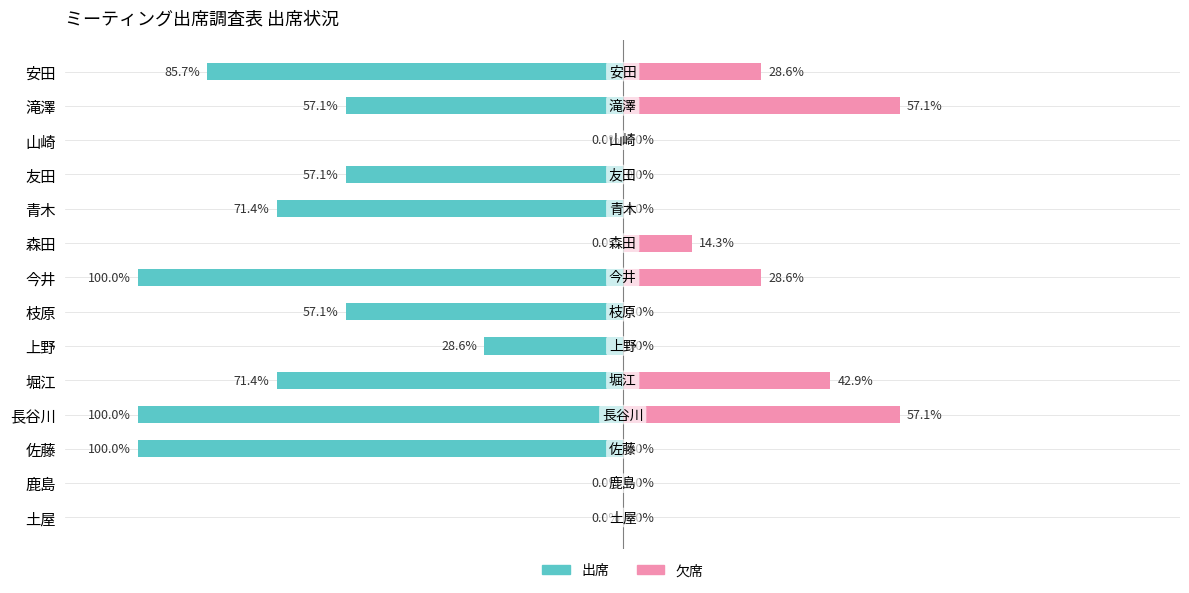

The 出席 series shows -71.4 at 青木. True or false?

True